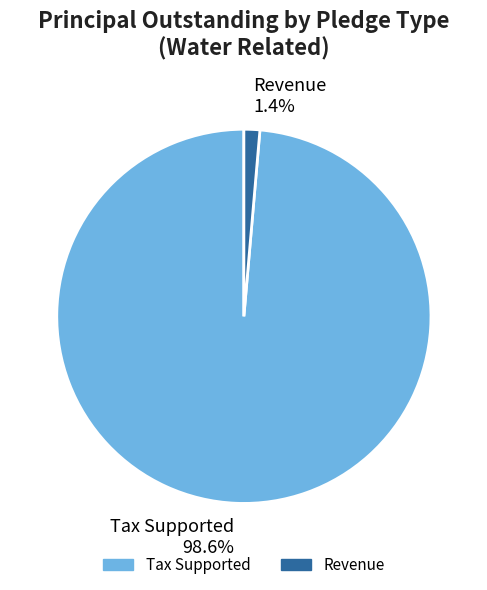

Which category has the smallest portion of the pie?

Revenue